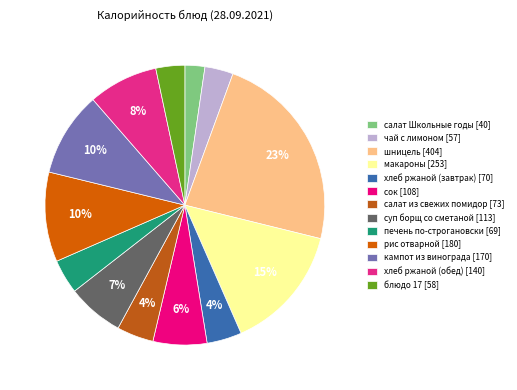

Do хлеб ржаной (обед) and салат из свежих помидор together represent more than half of the pie?

No